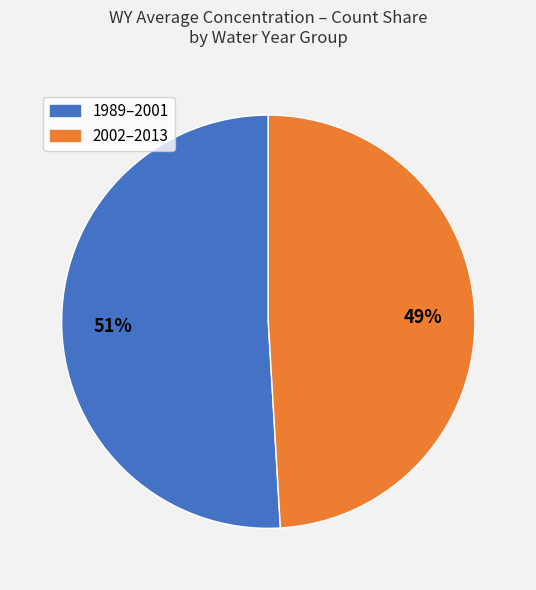

To the nearest percent, what is the average slice percentage?

50%